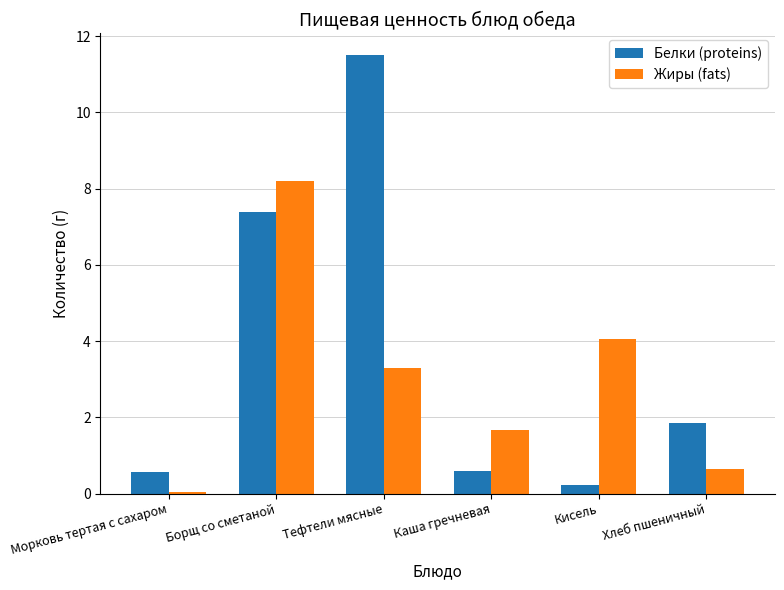

What is the sum of the Белки (proteins) values at Морковь тертая с сахаром and Борщ со сметаной?

7.9